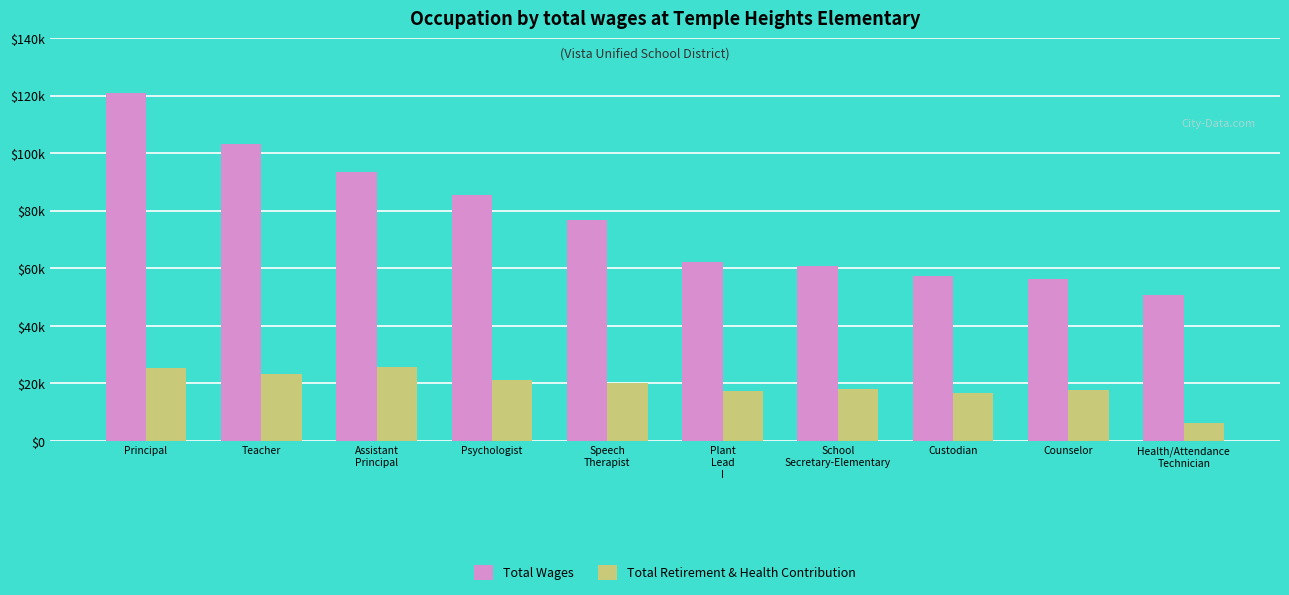

Does the chart contain any negative values?

No